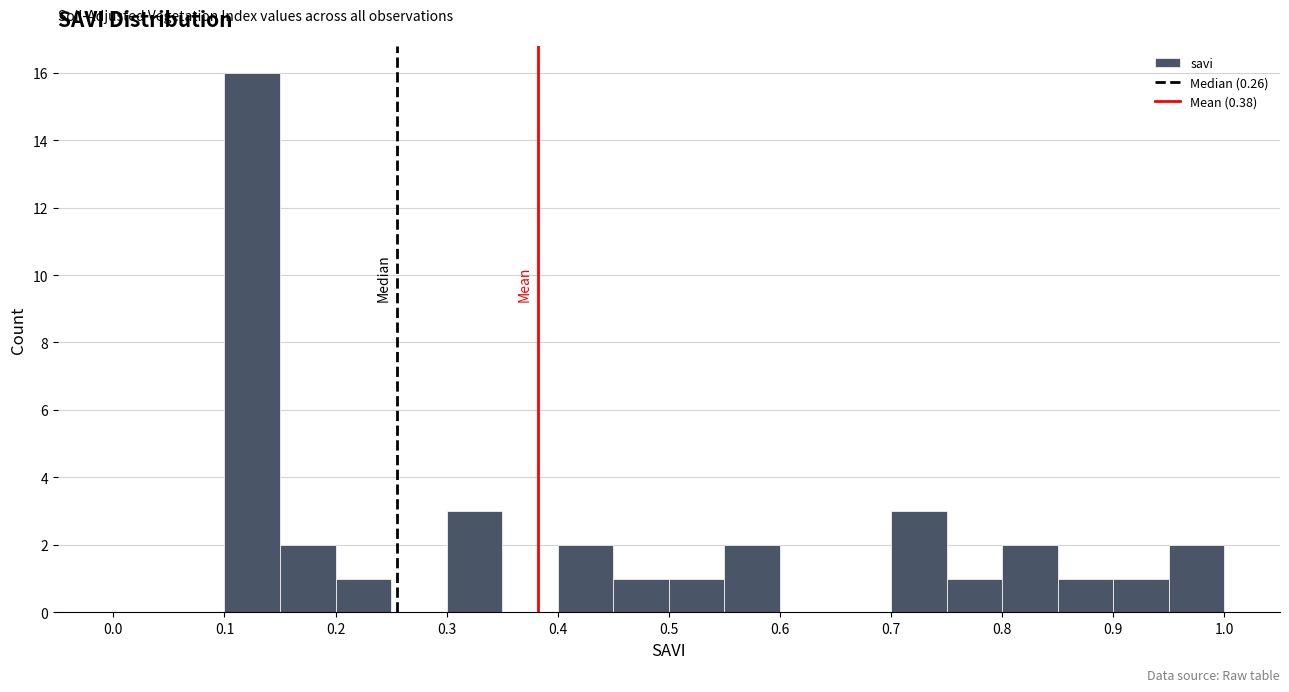

How tall is the bar that spans 0.55 to 0.60 on the x-axis? The values are not printed on the chart, so give them approximately, as read against the axis.

2